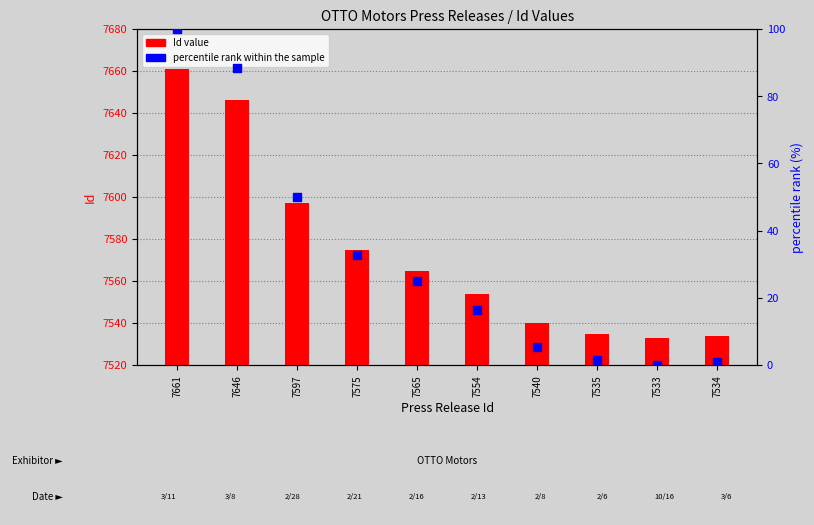

At which category is the sum across all series the highest?

7661